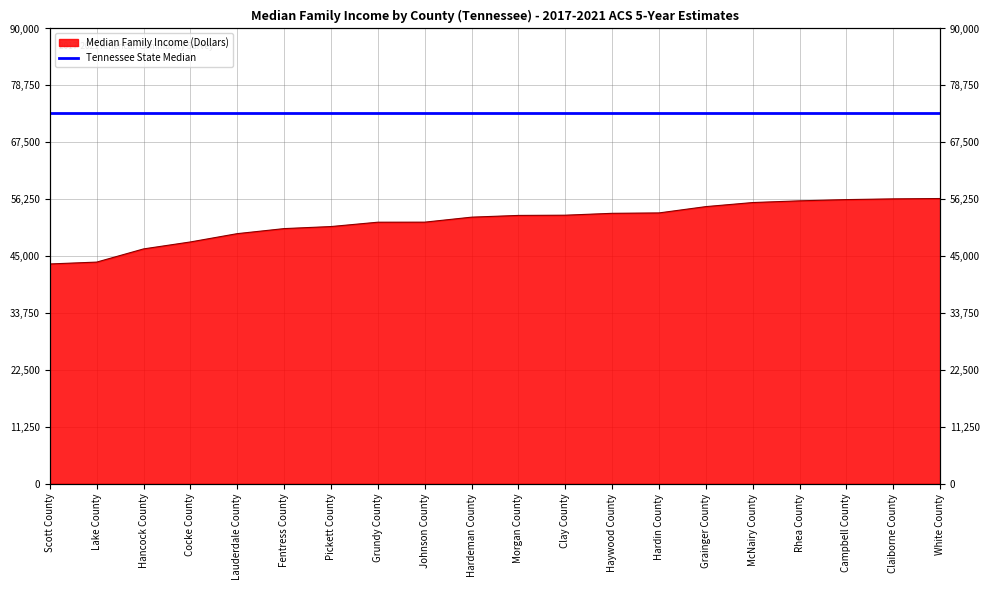

What is the change in value from Hardin County to McNairy County?

+2051